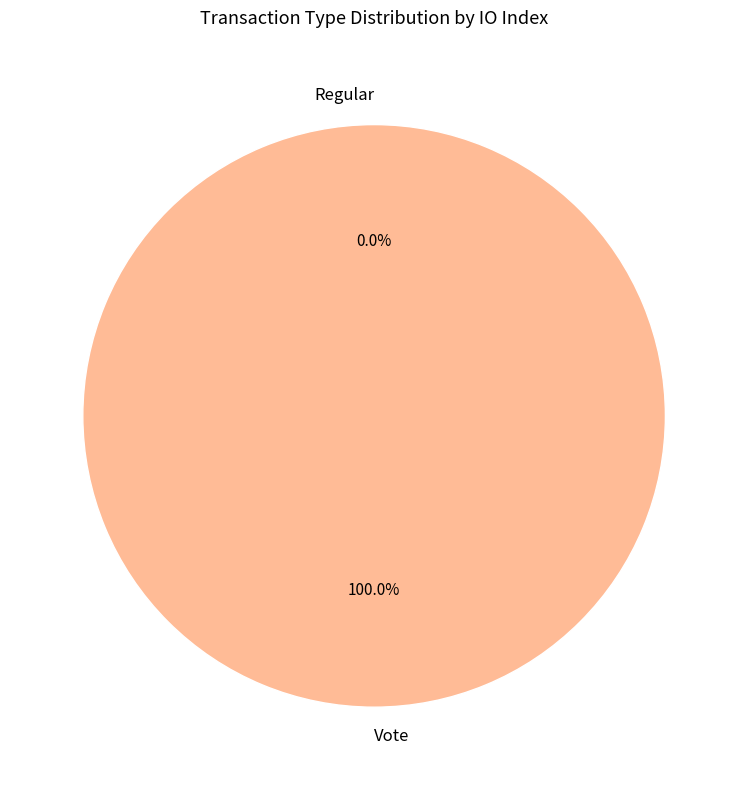

Between Vote and Regular, which is larger?

Vote